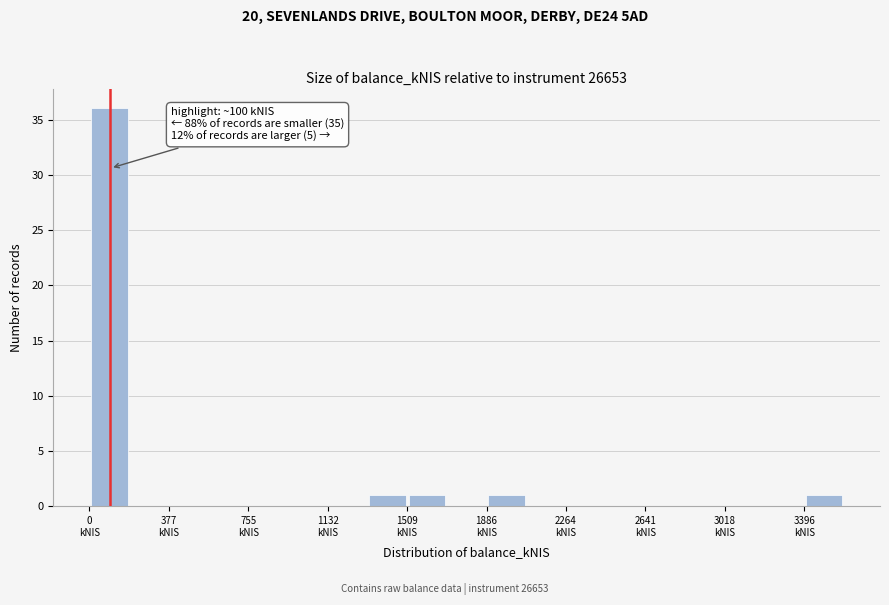

Around what value on the x-axis is the tallest bar? Give the approximate position of its centre, as read against the axis.

100